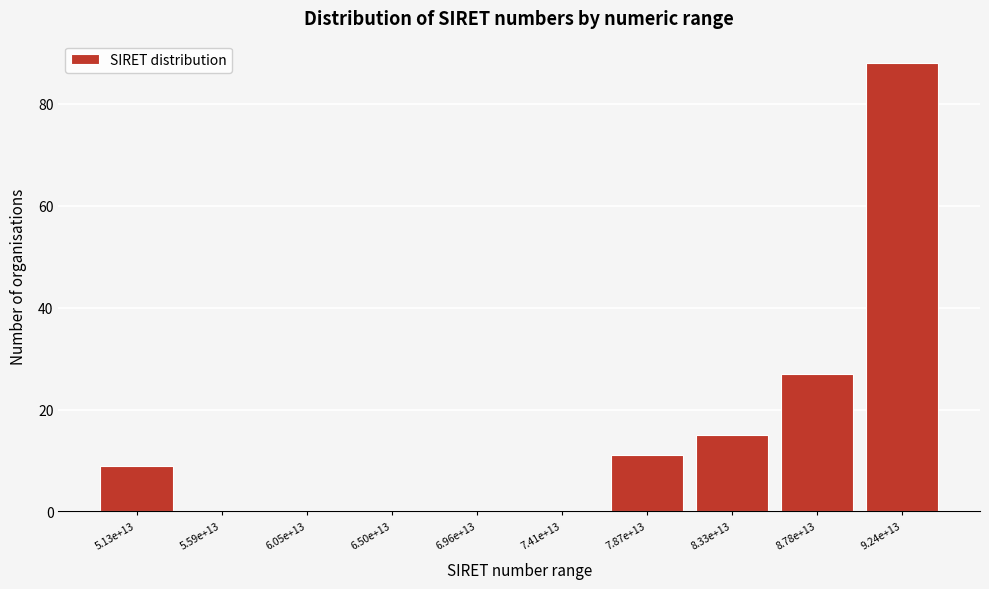

Reading left to right, list all the values displayed in this chart.

5.13e+13=9	5.59e+13=0	6.05e+13=0	6.50e+13=0	6.96e+13=0	7.41e+13=0	7.87e+13=11	8.33e+13=15	8.78e+13=27	9.24e+13=88